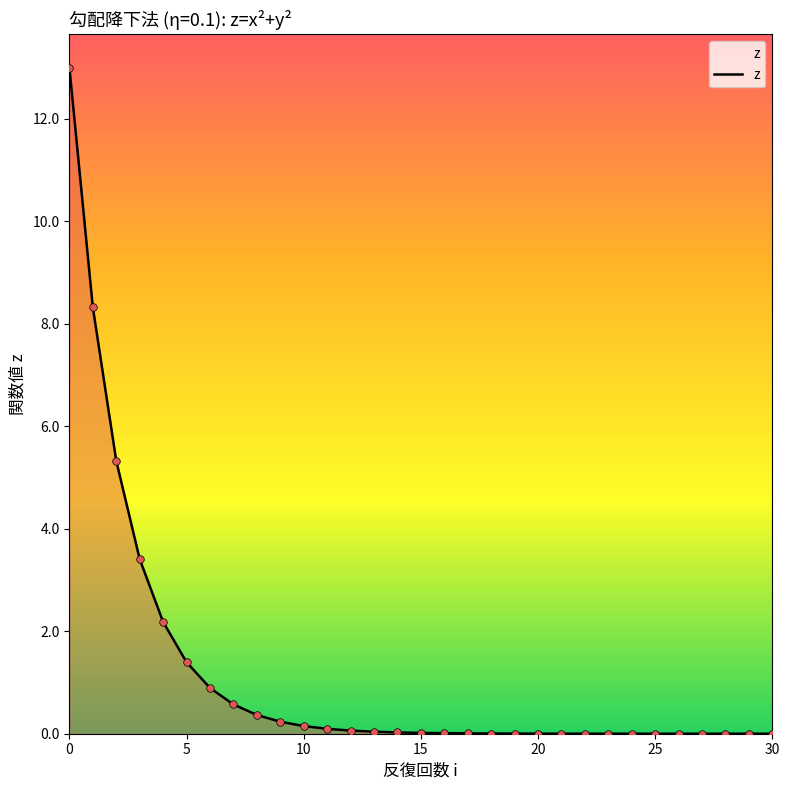

What is the maximum value shown in the chart?

13.0